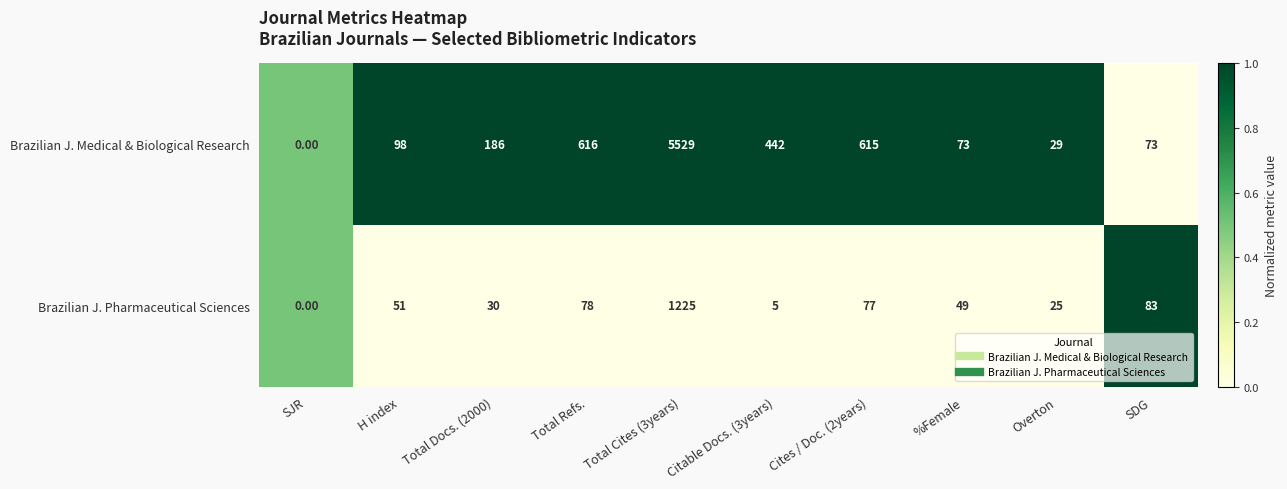

At which category does the chart reach its minimum across all series?

SJR